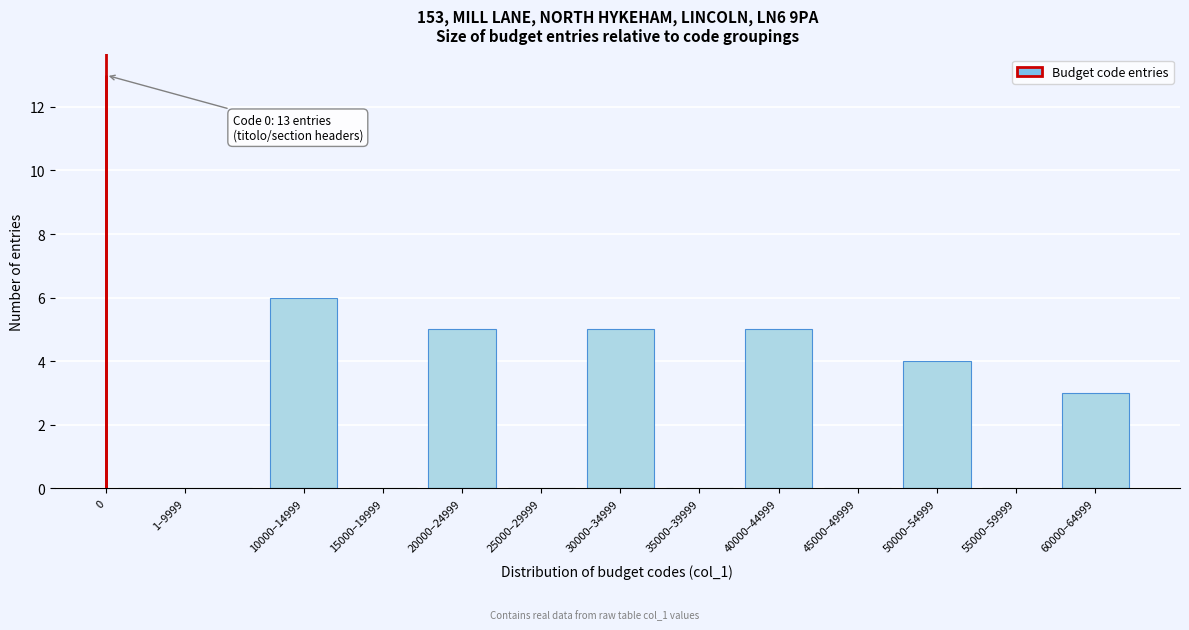

Reading left to right, list all the values displayed in this chart.

0=13	1–9999=0	10000–14999=6	15000–19999=0	20000–24999=5	25000–29999=0	30000–34999=5	35000–39999=0	40000–44999=5	45000–49999=0	50000–54999=4	55000–59999=0	60000–64999=3